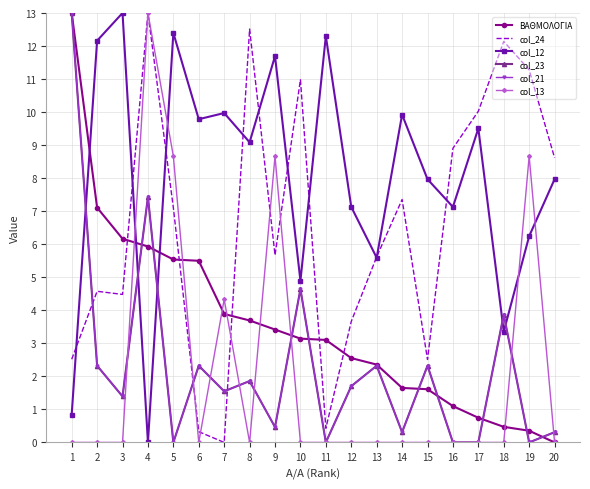

At which category does col_13 reach its first local valley?

6